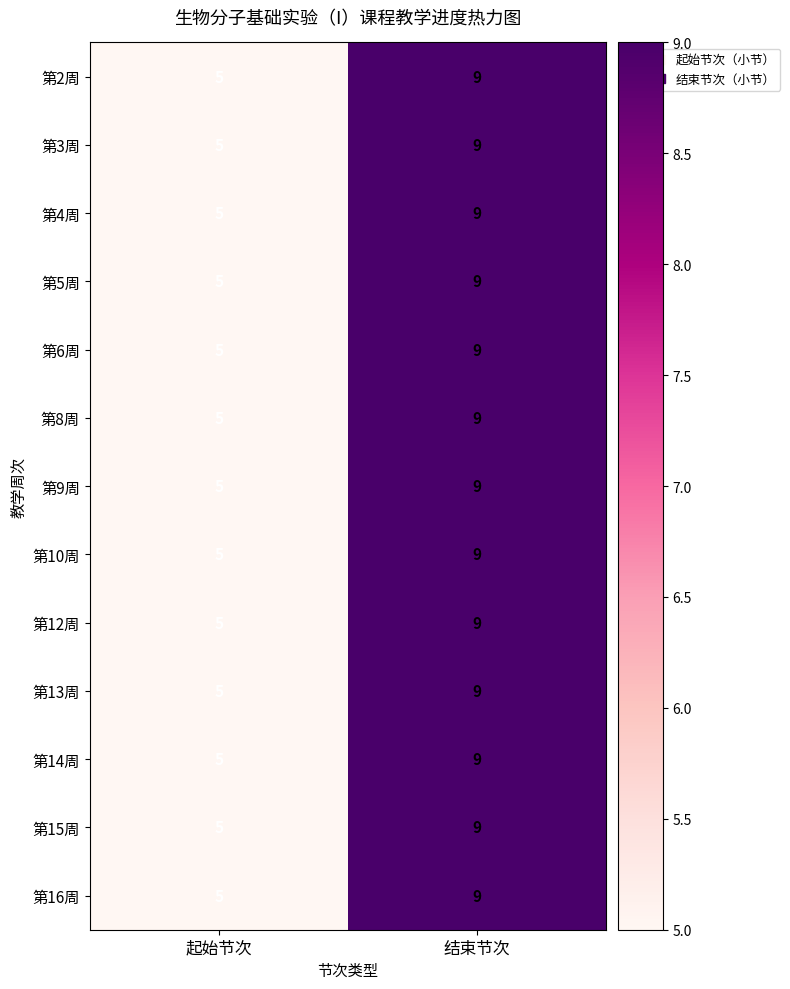

Is the value of 第13周 at 结束节次 greater than the value of 第6周 at 起始节次?

Yes